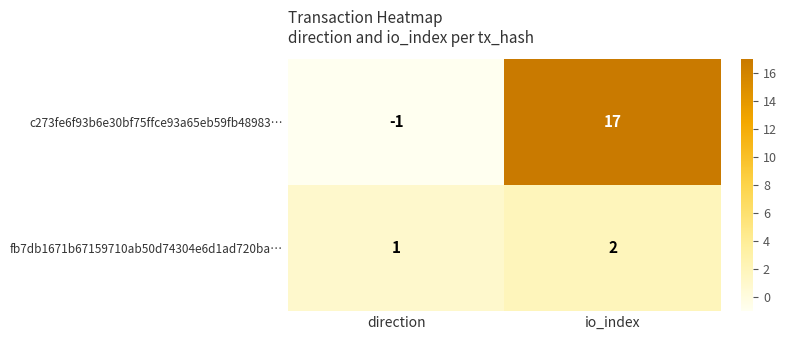

Where is fb7db1671b67159710ab50d74304e6d1ad720ba… nearest to the value 1?

direction